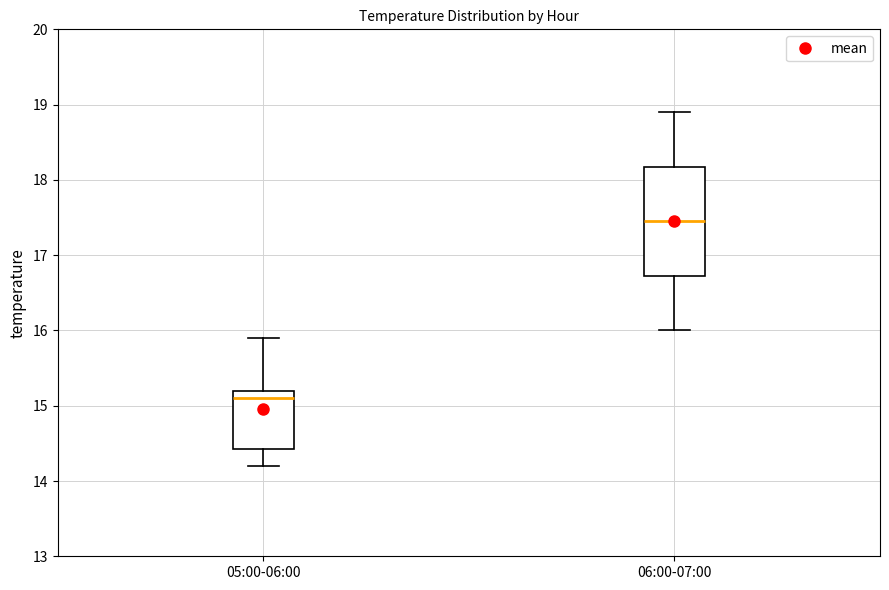

Which box's median line is the lowest?

05:00-06:00